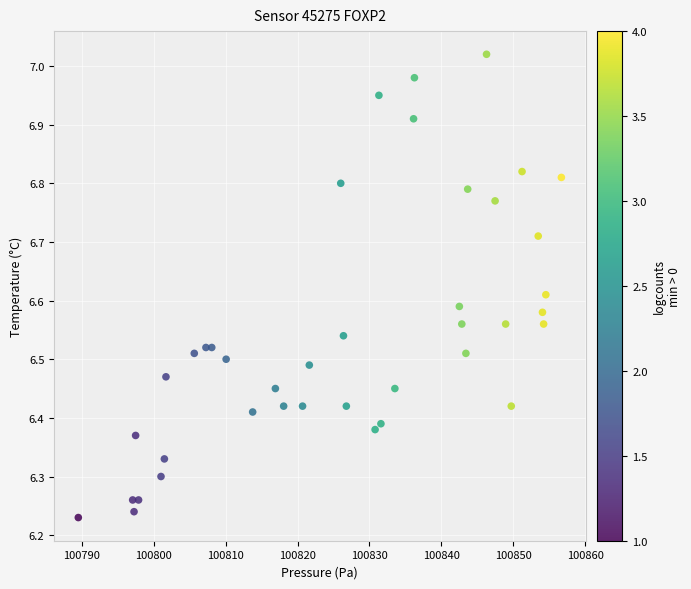

What is the range of X values (max minus min)?

67.2